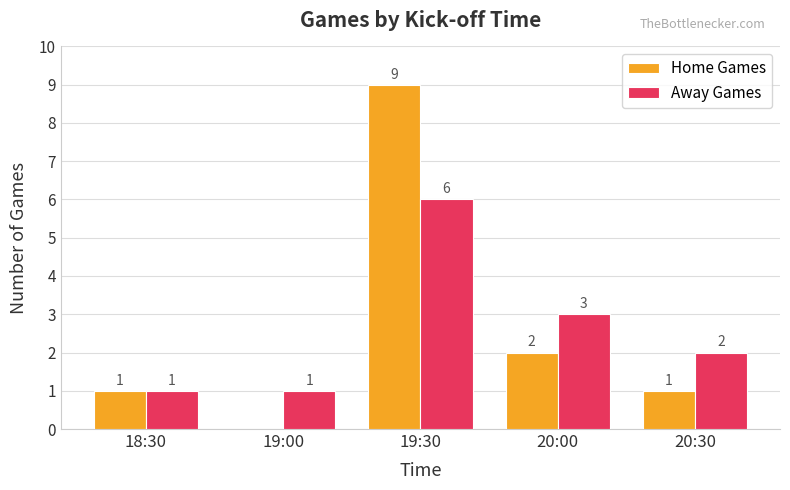

Does the chart contain stacked bars?

No